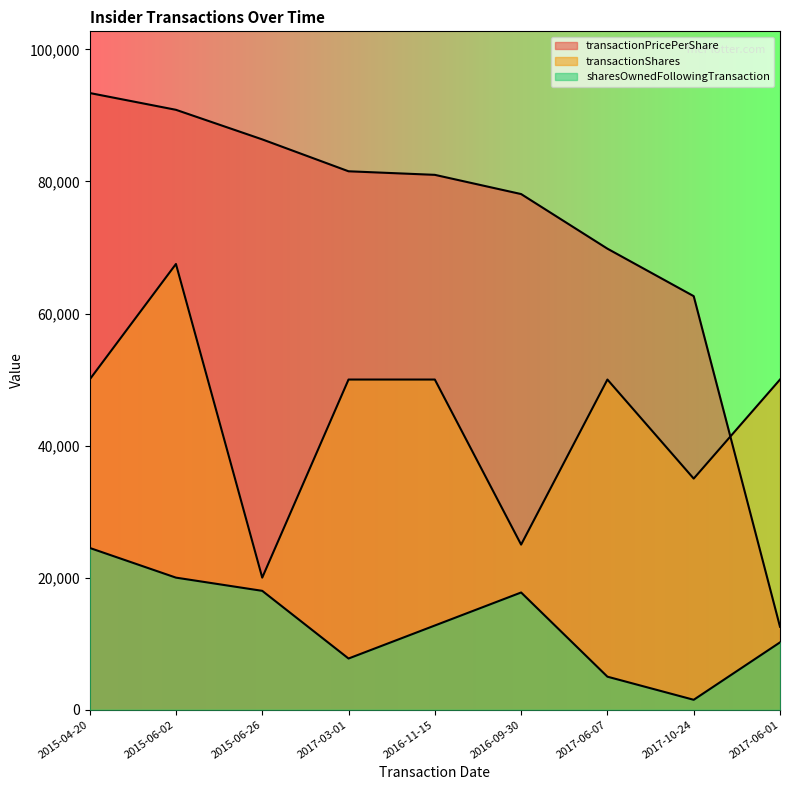

Reading left to right, extract all data points from this chart.

transactionPricePerShare: 93394.8	90850.0	86370.0	81540.0	81000.0	78090.0	69820.0	62630.0	12560.0
transactionShares: 50000.0	67500.0	20000.0	50000.0	50000.0	25000.0	50000.0	35000.0	50000.0
sharesOwnedFollowingTransaction: 24500.0	20000.0	18000.0	7750.0	12750.0	17750.0	5000.0	1500.0	10195.0